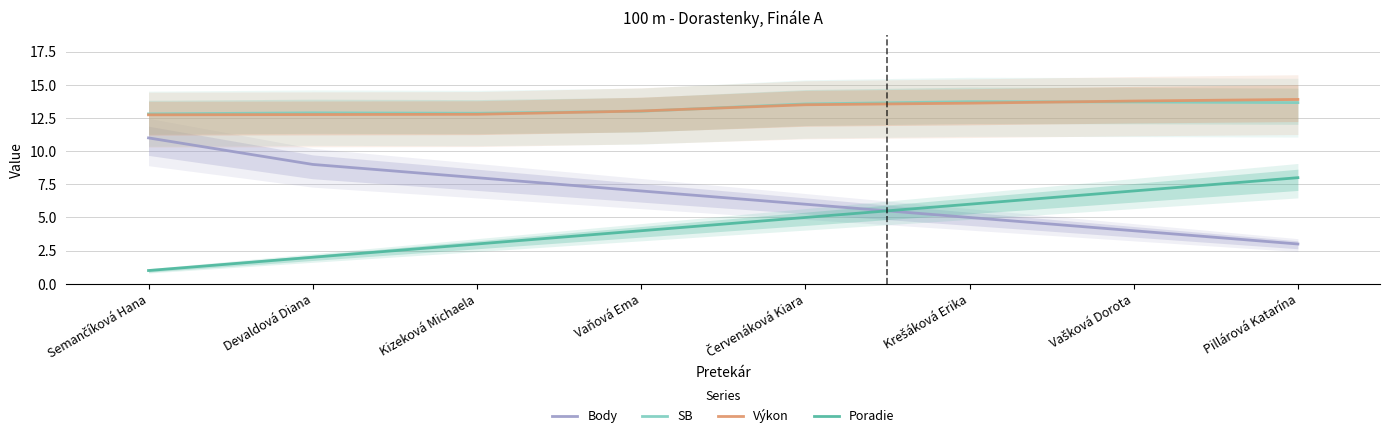

What is the sum of the Výkon values at Krešáková Erika and Vašková Dorota?

27.4